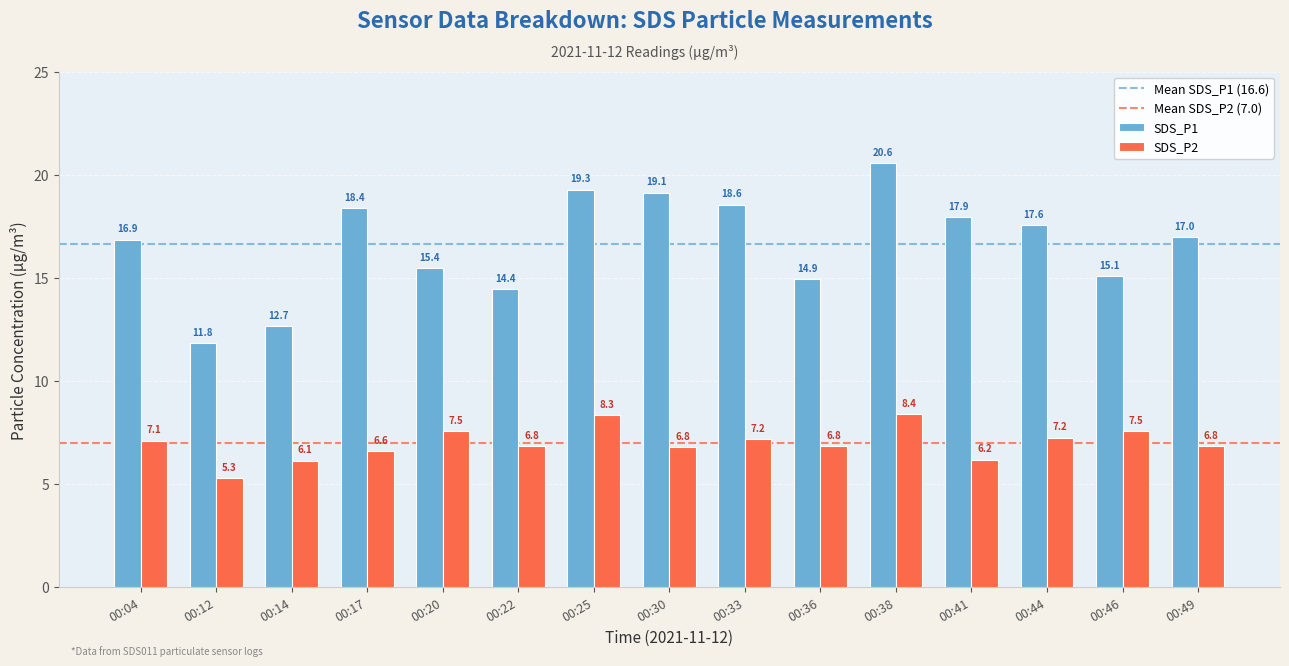

What is the total value across all series at 00:12?

17.1